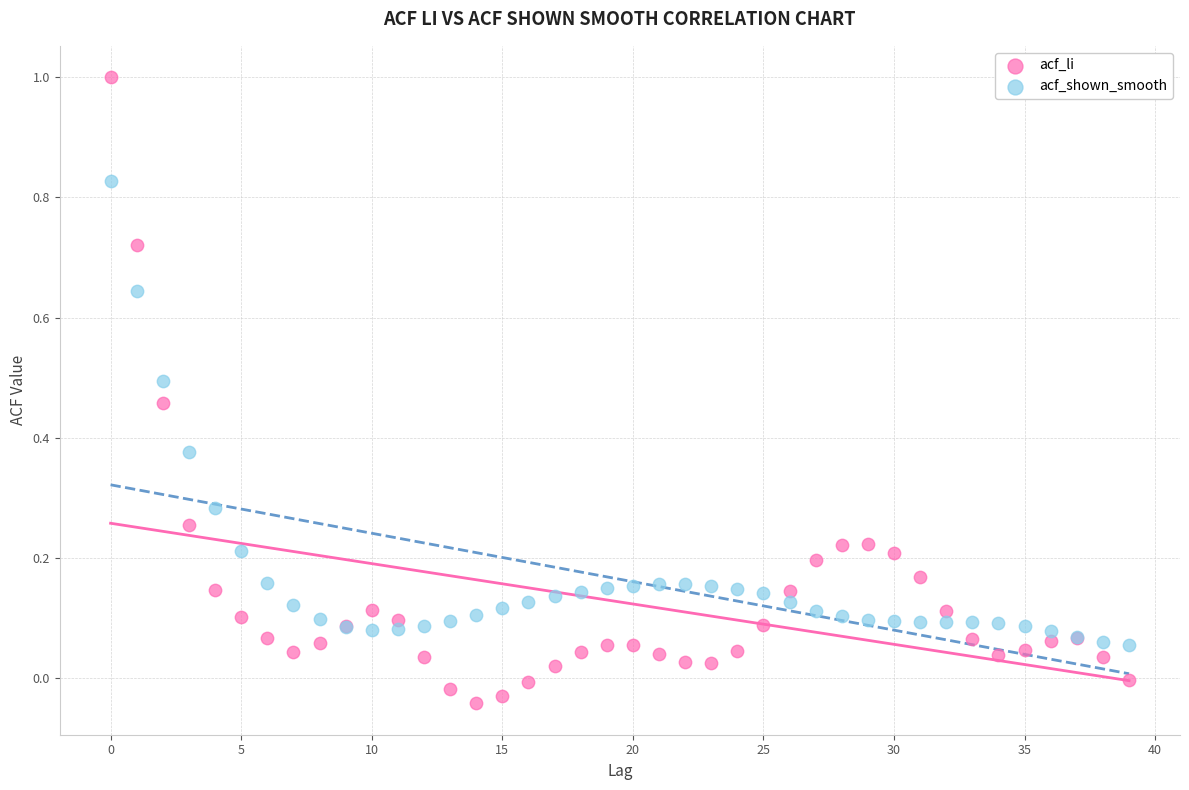

What are all the series names shown in the legend?

acf_li, acf_shown_smooth